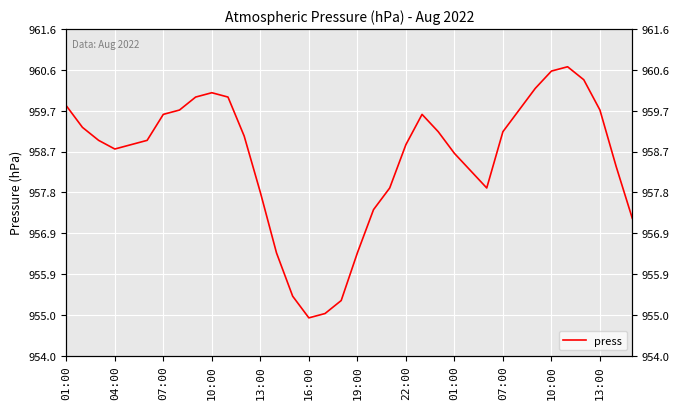

The chart shows a value of 522.0 at 19. True or false?

False